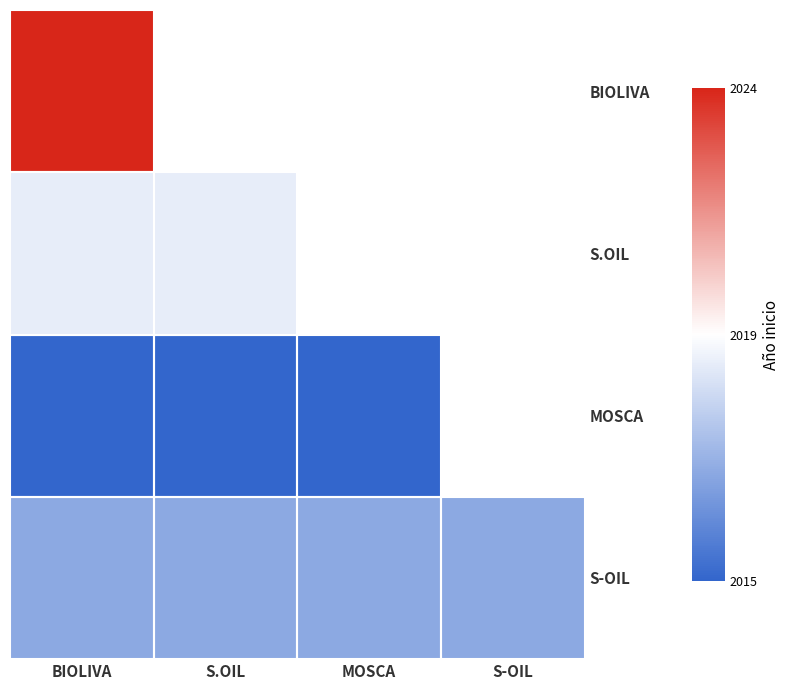

Rank the series by their maximum value, from highest to lowest.

BIOLIVA, S.OIL, MOSCA, S-OIL